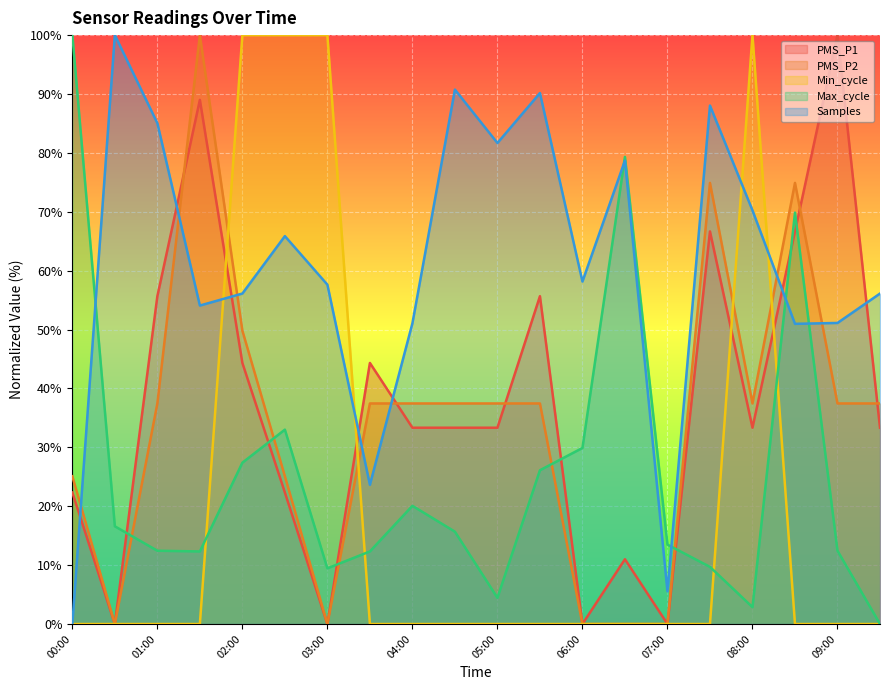

How many values in the Max_cycle series are below 15?

10